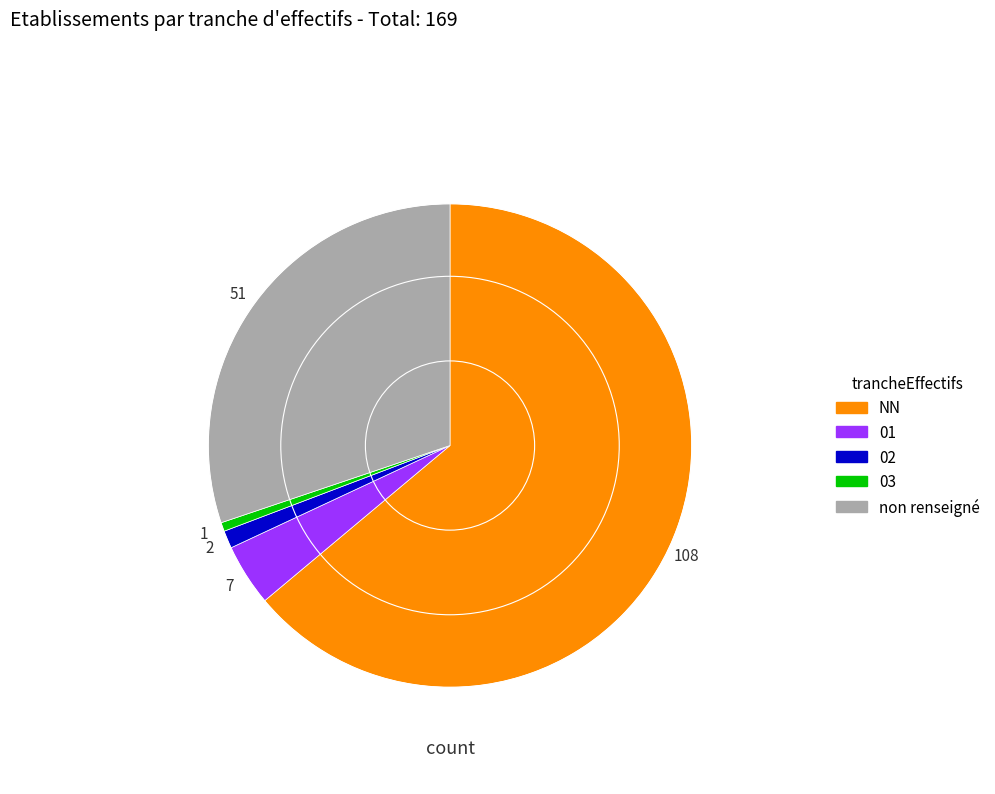

Is there any slice that represents more than half of the pie?

Yes